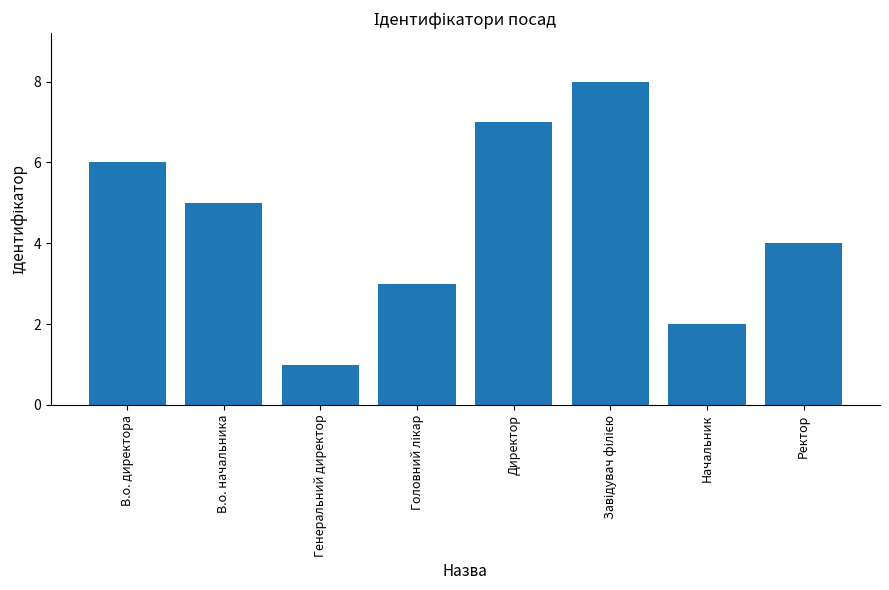

Between В.о. начальника and Ректор, which is larger?

В.о. начальника